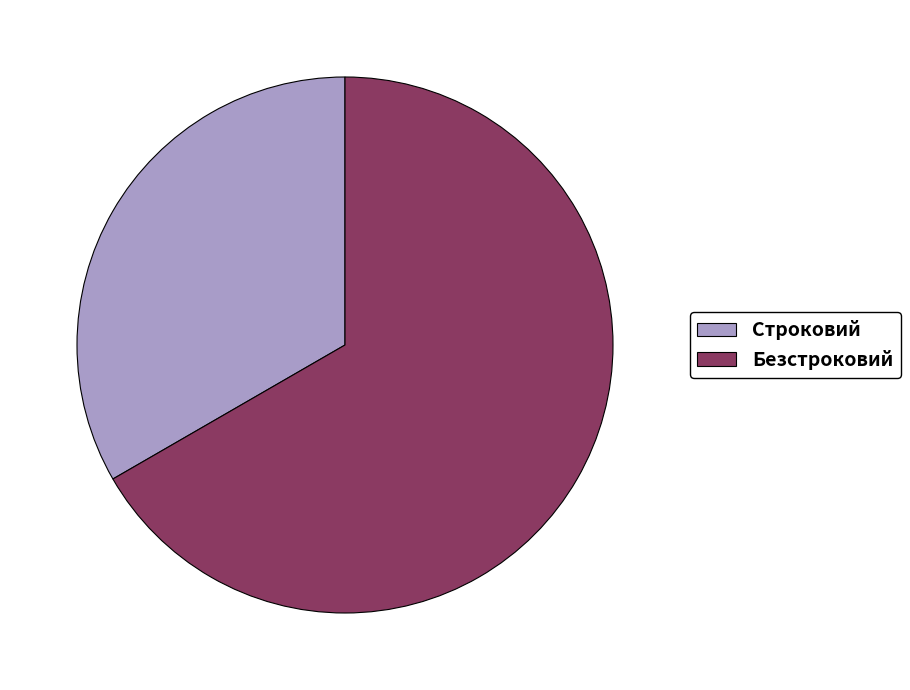

Which has a higher value, Строковий or Безстроковий?

Безстроковий